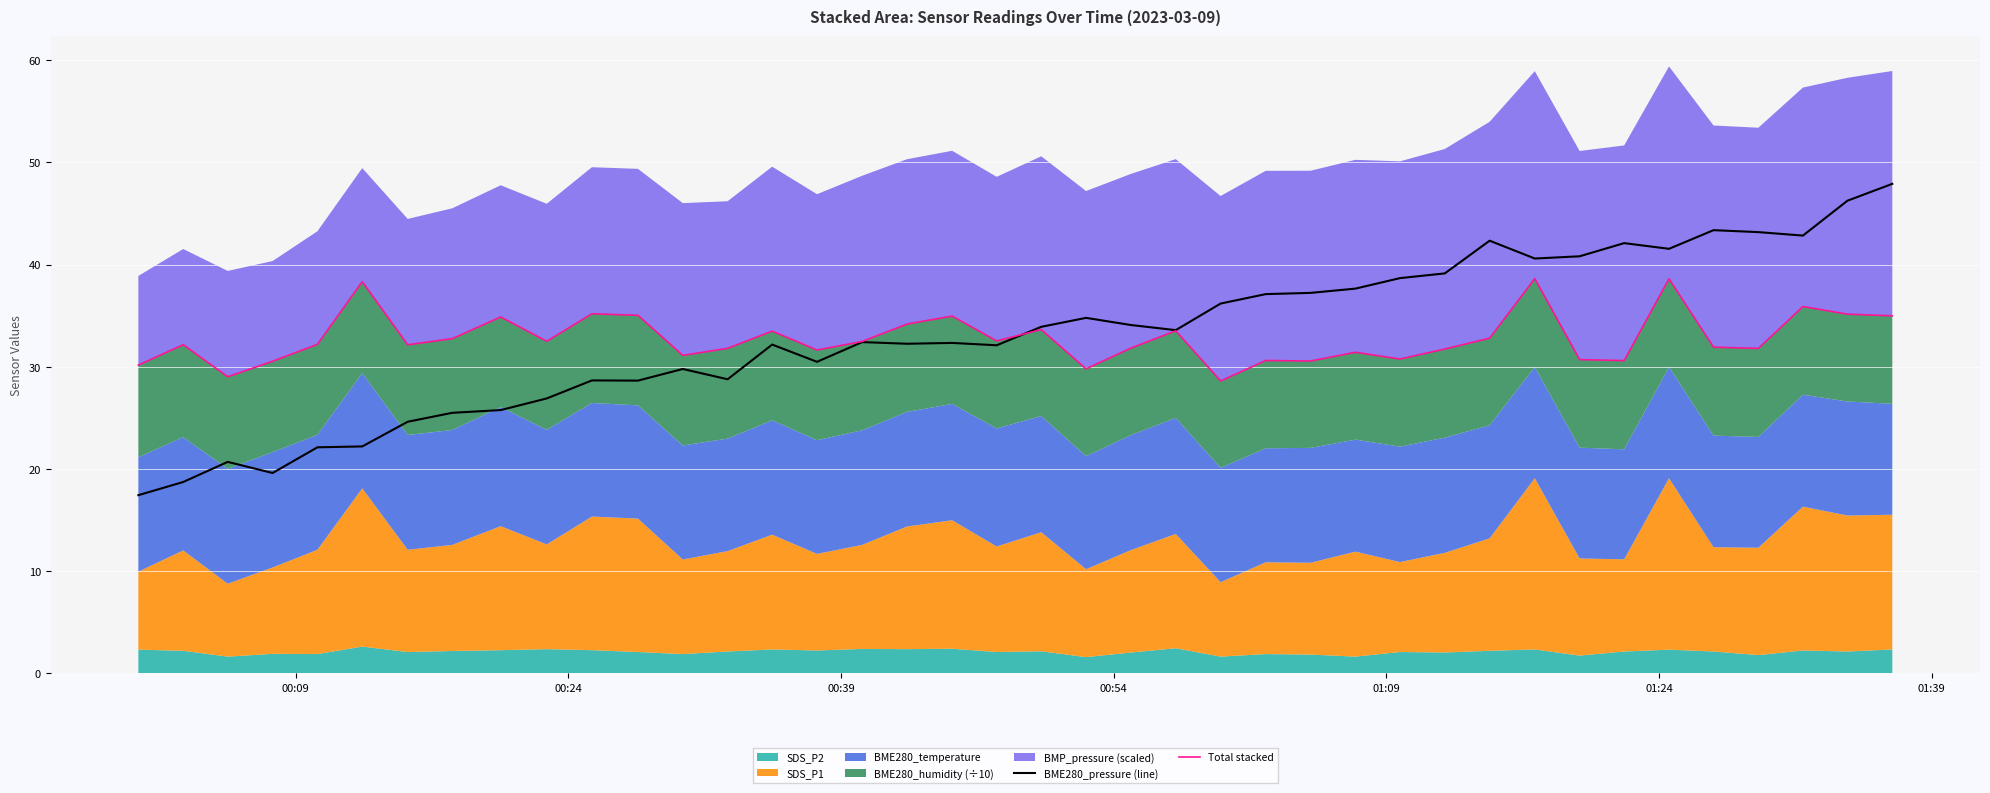

Reading left to right, transcribe all the data shown in this chart.

BME280_pressure (line): 17.4	18.7	20.7	19.6	22.1	22.2	24.6	25.5	25.8	26.9	28.7	28.6	29.8	28.8	32.2	30.5	32.4	32.3	32.3	32.1	33.9	34.8	34.1	33.6	36.2	37.1	37.2	37.6	38.7	39.1	42.3	40.6	40.8	42.1	41.5	43.4	43.2	42.8	46.2	47.9
Total stacked: 30.2	32.2	29.0	30.5	32.2	38.3	32.2	32.8	34.9	32.5	35.2	35.0	31.1	31.8	33.5	31.6	32.5	34.2	35.0	32.5	33.6	29.8	31.8	33.5	28.6	30.6	30.6	31.4	30.8	31.7	32.8	38.6	30.7	30.6	38.6	31.9	31.8	35.9	35.2	35.0